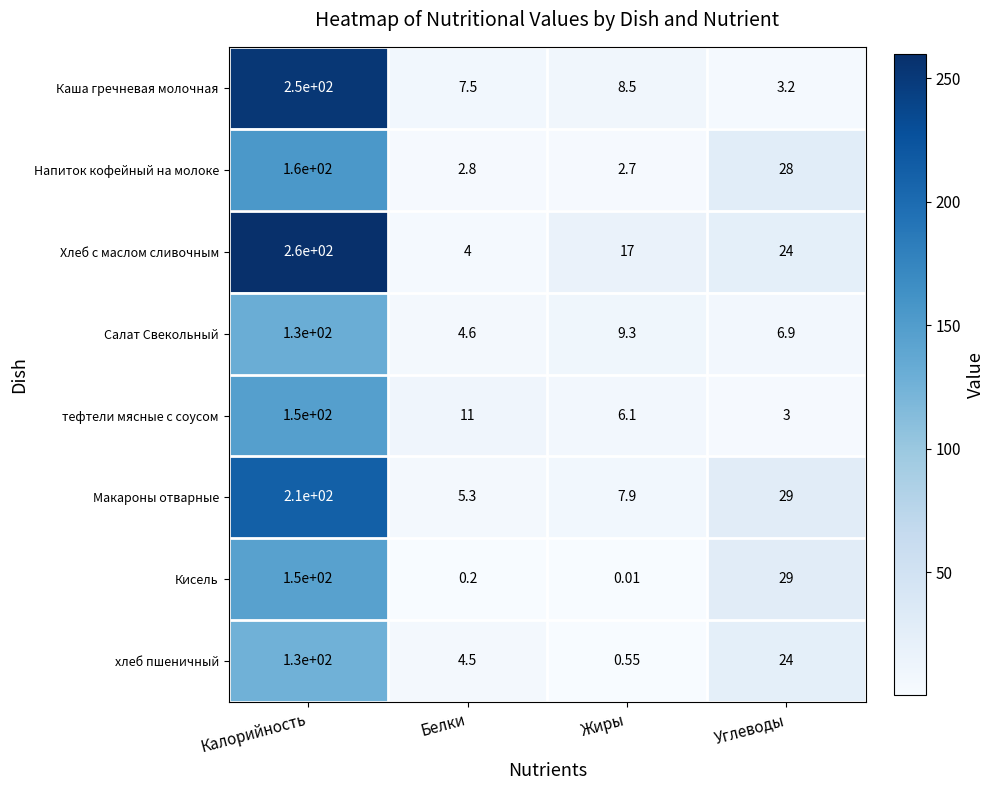

Rank the series at Белки from highest to lowest value.

тефтели мясные с соусом, Каша гречневая молочная, Макароны отварные, Салат Свекольный, хлеб пшеничный, Хлеб с маслом сливочным, Напиток кофейный на молоке, Кисель